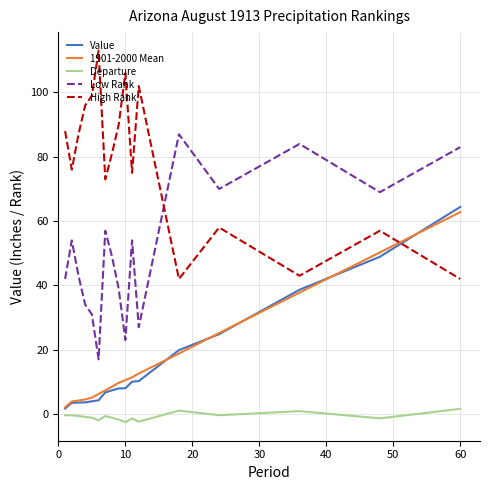

What is the difference between the maximum and minimum values in the Value series?

62.7